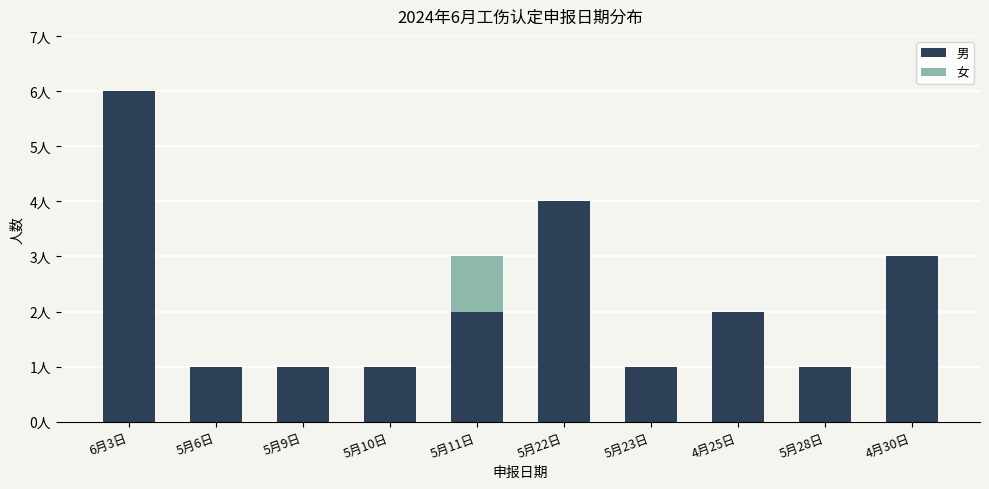

What is the sum of all 男 values?

22